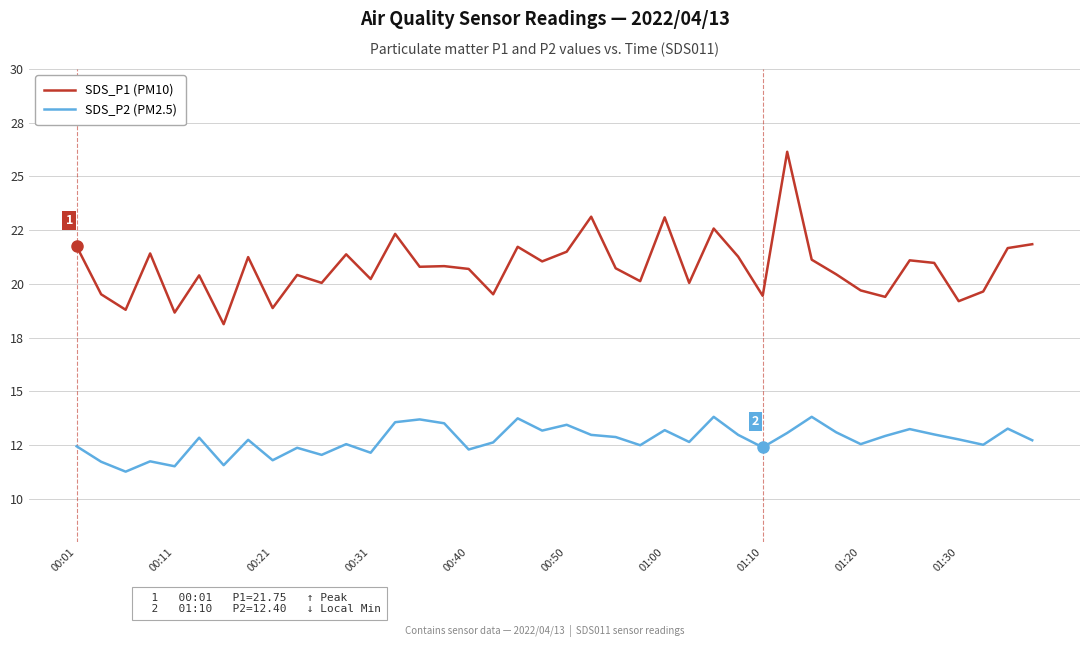

Does the chart have visible grid lines?

Yes